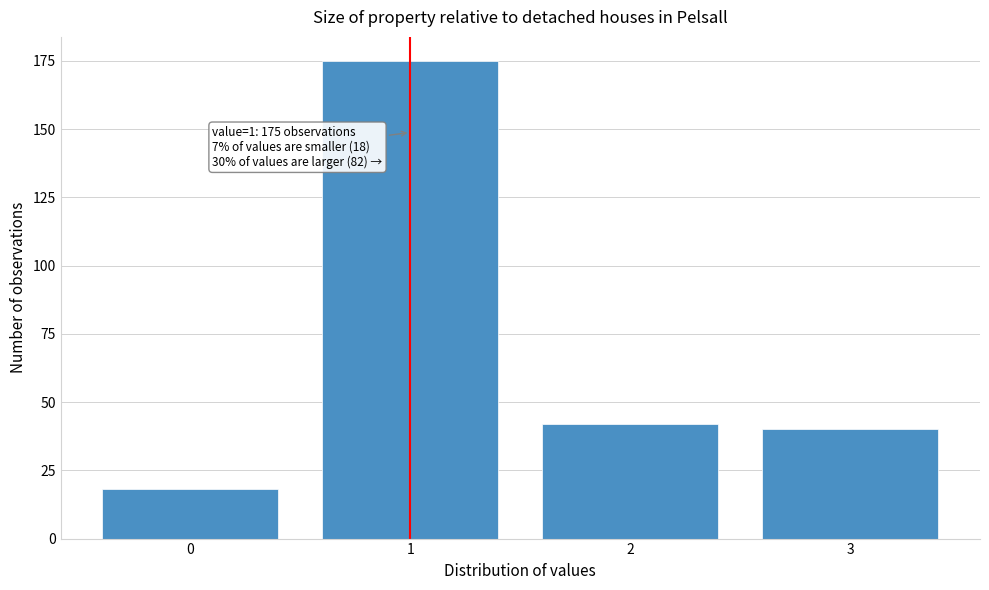

Reading left to right, extract all data points from this chart.

0=18	1=175	2=42	3=40